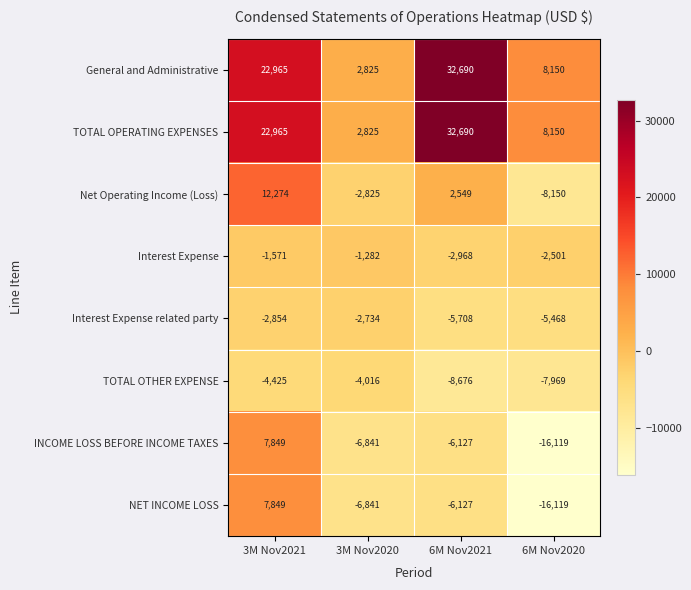

How many TOTAL OPERATING EXPENSES values are between 8150 and 32690?

3